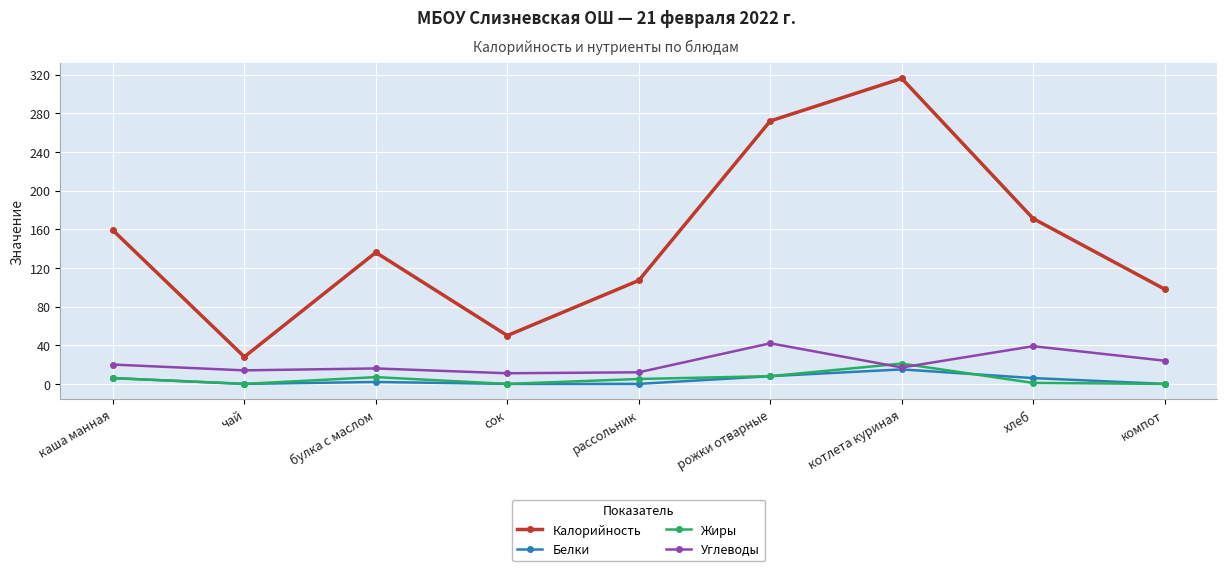

In Калорийность, how many points are higher than both neighbors (excluding endpoints)?

2